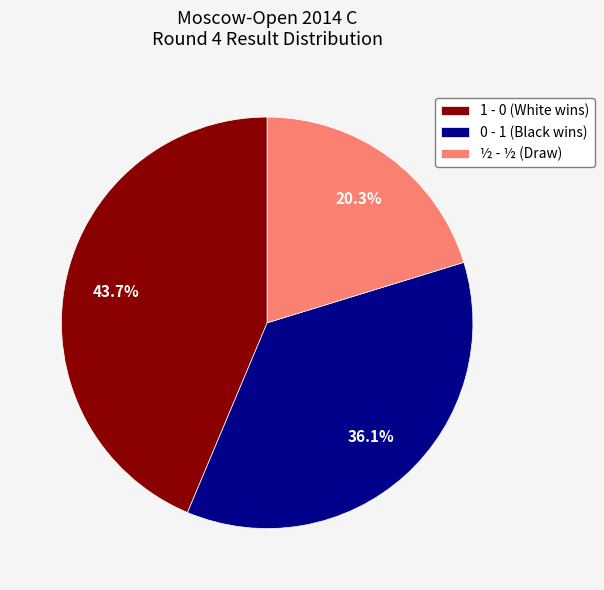

Rank the categories by value from highest to lowest.

1 - 0, 0 - 1, ½ - ½